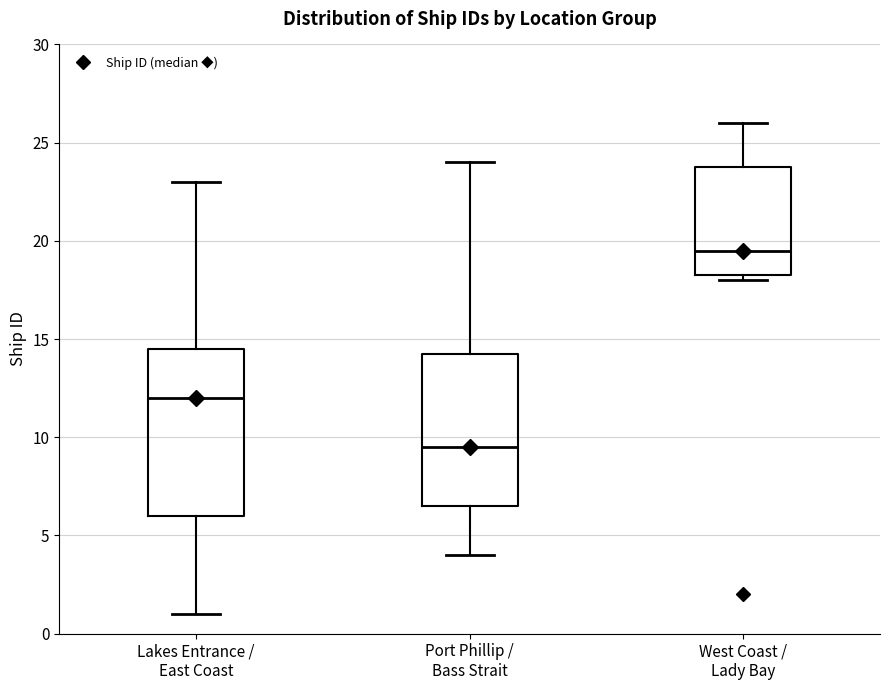

Where is the lower edge of the box for Lakes Entrance / East Coast on the y-axis? The values are not printed on the chart, so give them approximately, as read against the axis.

6.0